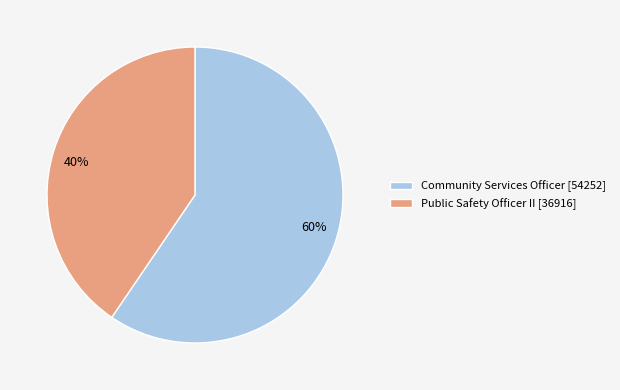

How many slices are in this pie chart?

2